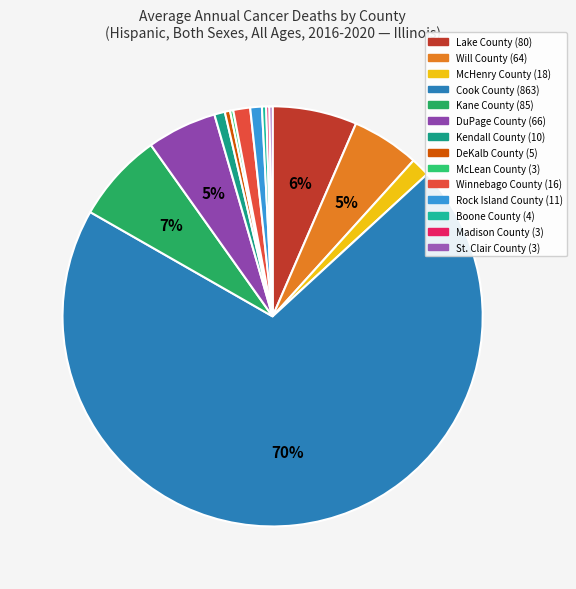

True or false: Rock Island County accounts for 1% of the total.

True